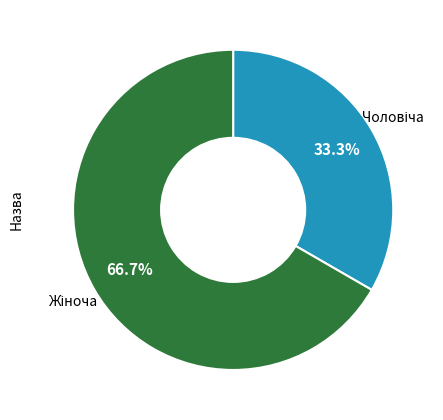

Is there a majority slice in this chart?

Yes